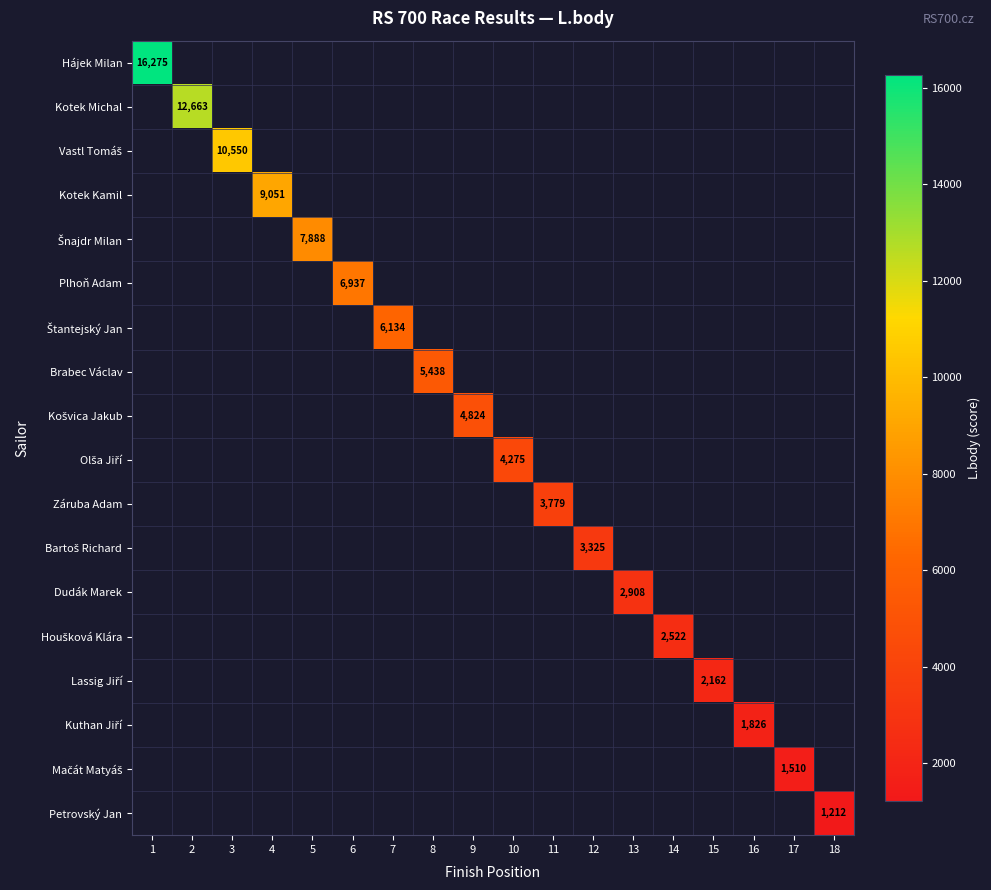

At how many categories does at least one series exceed 4139?

10